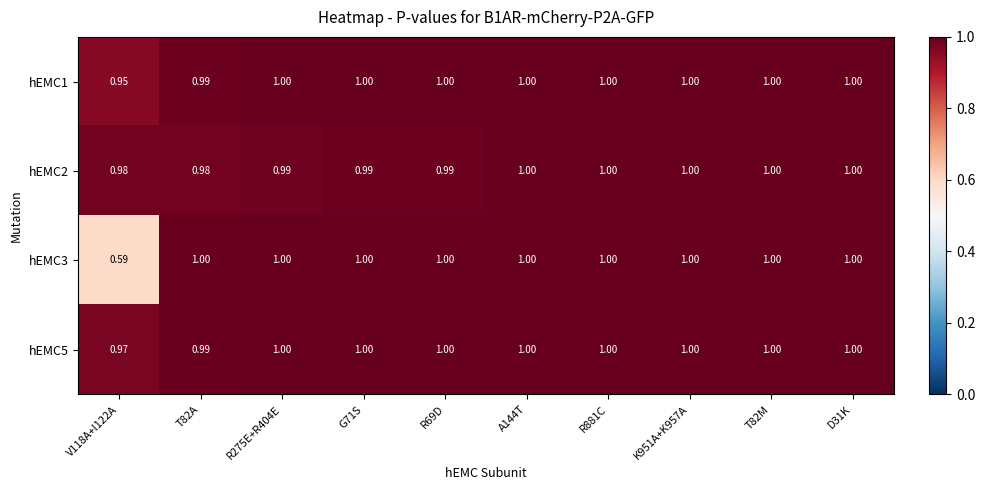

How many distinct data groups are displayed?

4